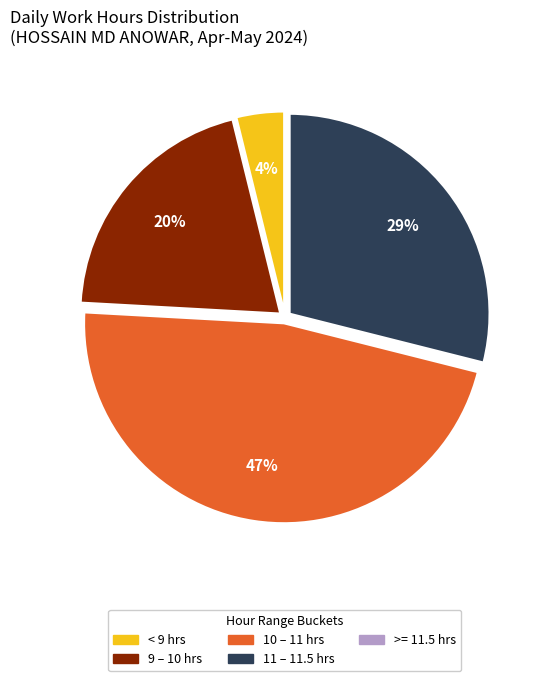

To the nearest percent, what is the average slice percentage?

20%